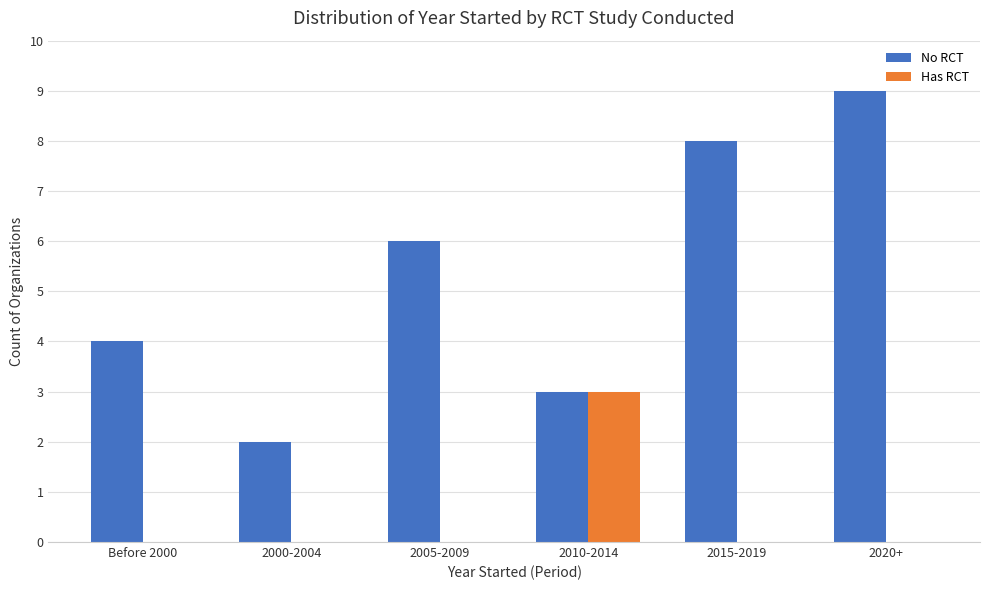

Reading left to right, extract all data points from this chart.

No RCT: 4	2	6	3	8	9
Has RCT: 0	0	0	3	0	0